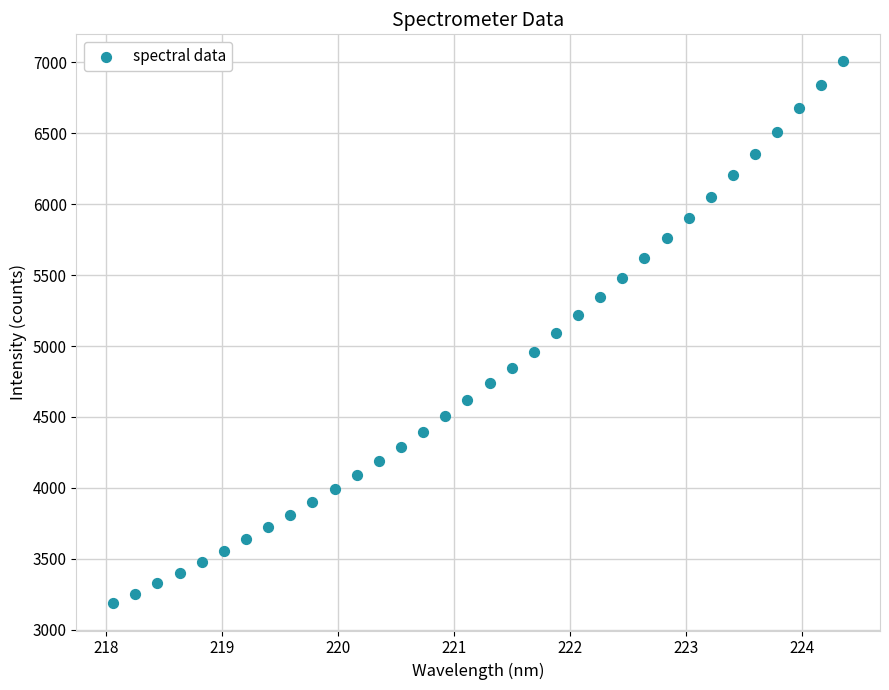

What is the range of Y values (max minus min)?

3819.1